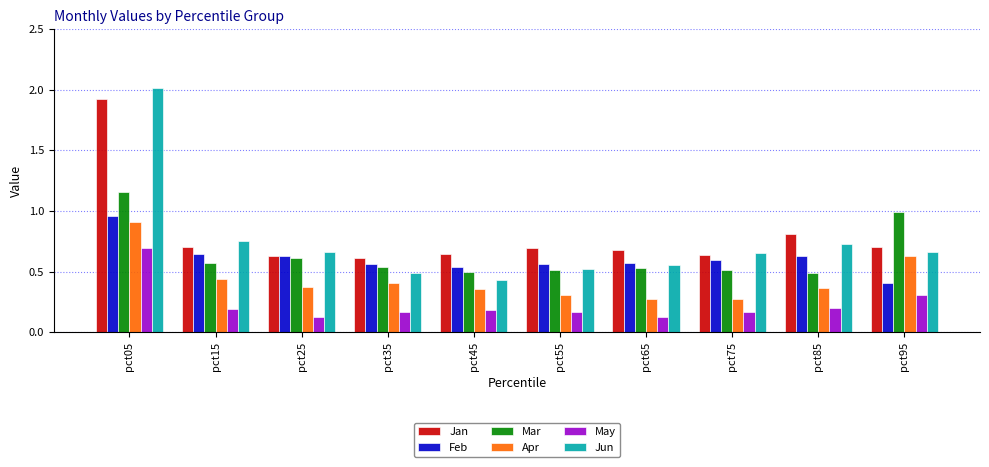

Which series has the widest spread of values?

Jun